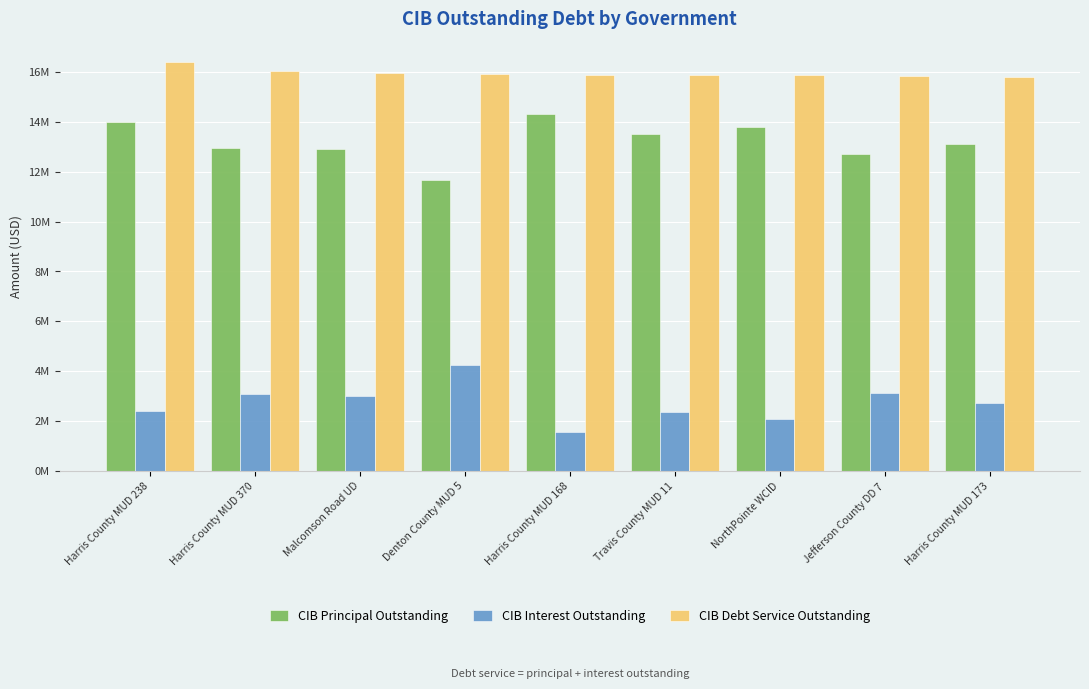

At which label is CIB Debt Service Outstanding closest to 16105995?

Harris County MUD 370